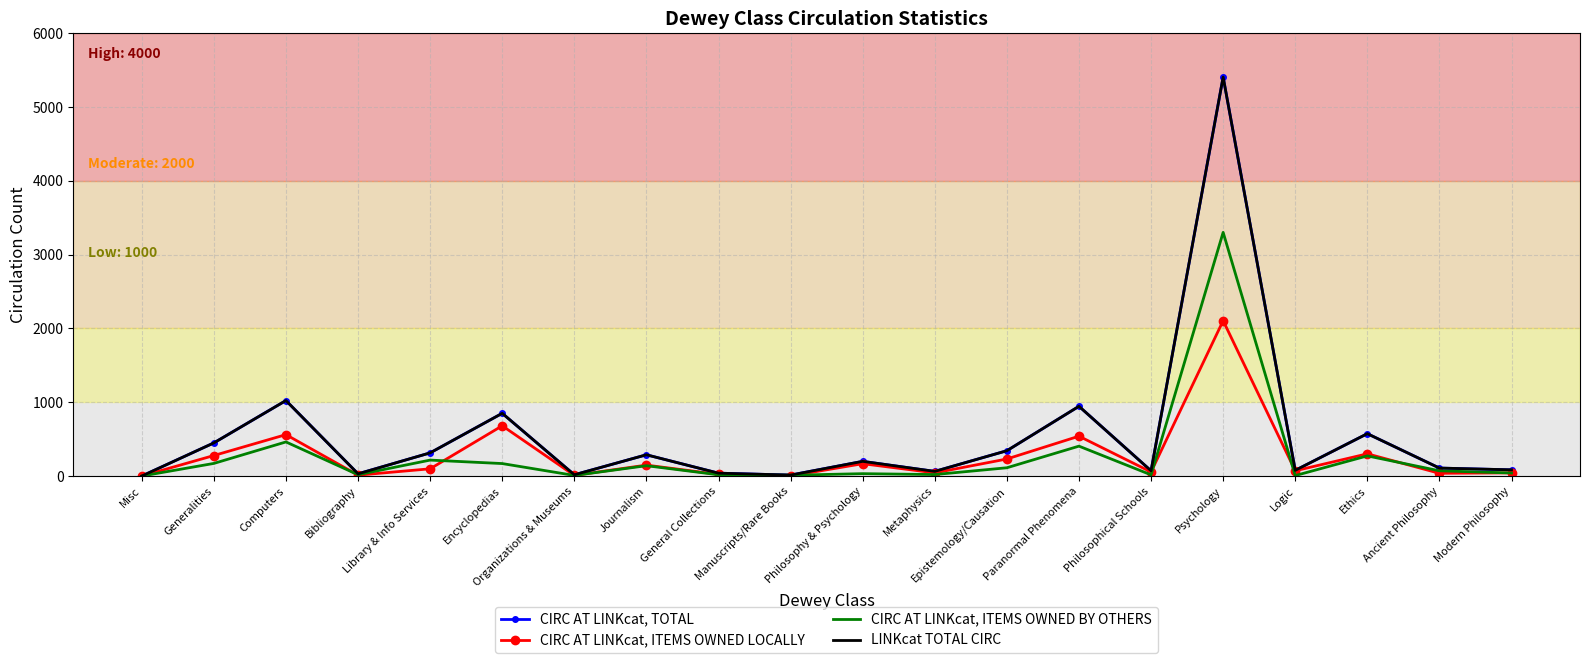

What is the difference between the second highest and second lowest values in the LINKcat TOTAL CIRC series?

1010